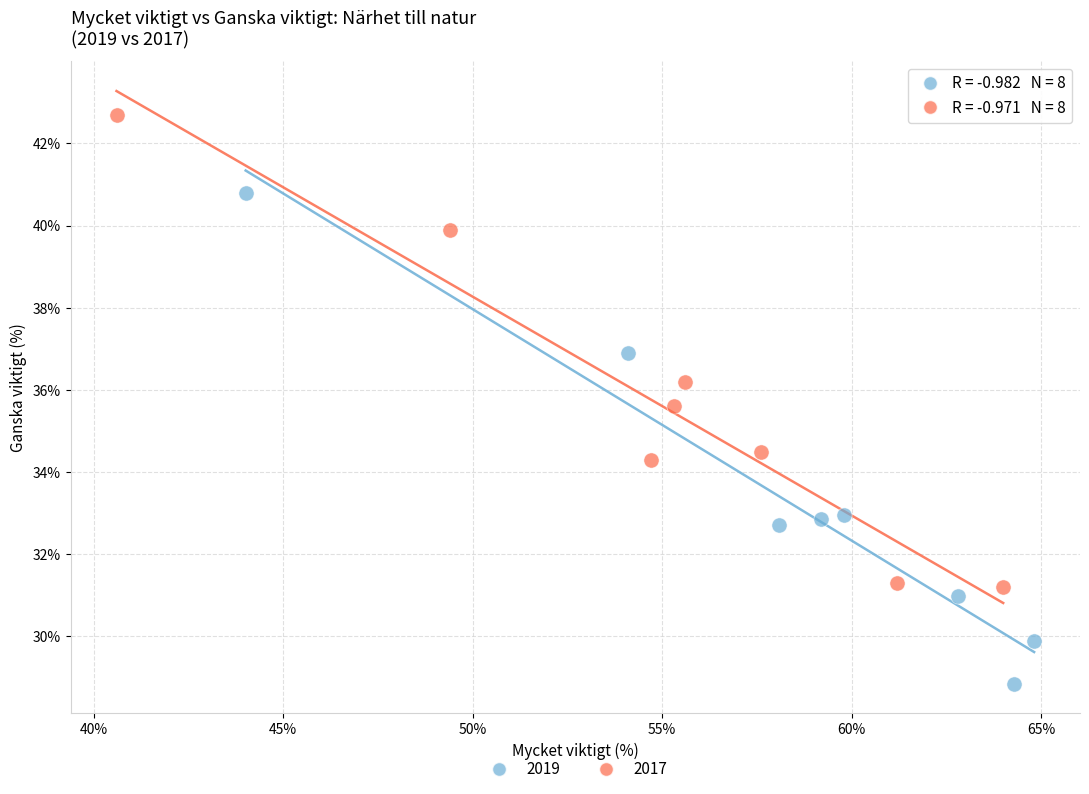

What are all the series names shown in the legend?

2019, 2017